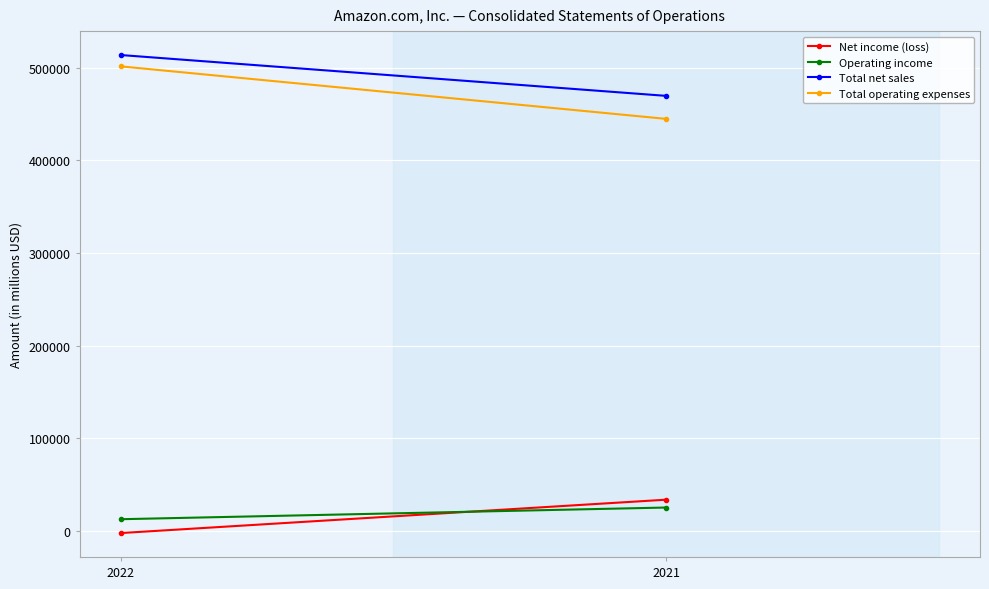

What is the average value of the Total net sales series?

491902